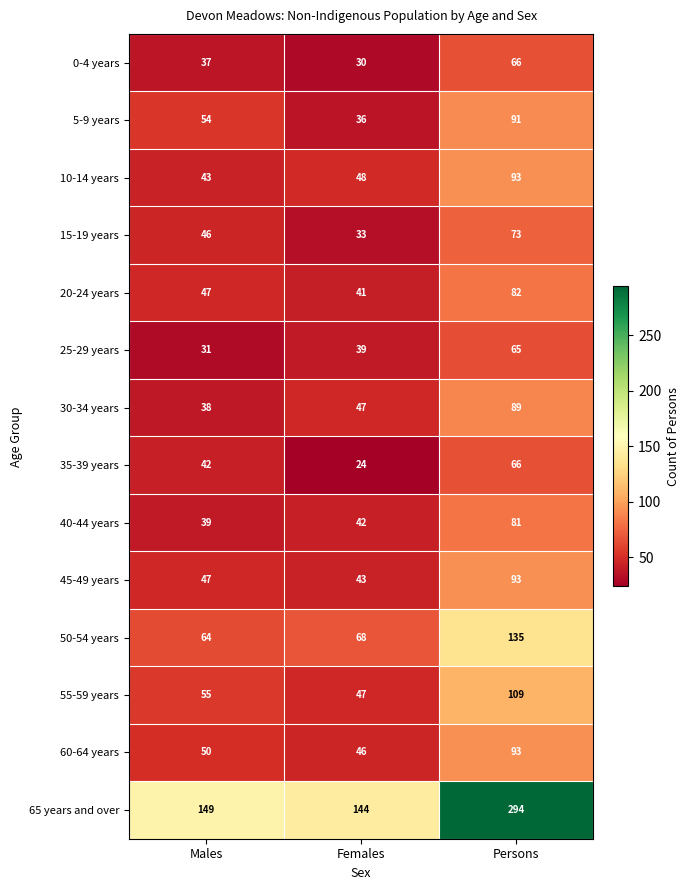

Rank the categories by 5-9 years value from highest to lowest.

Persons, Males, Females